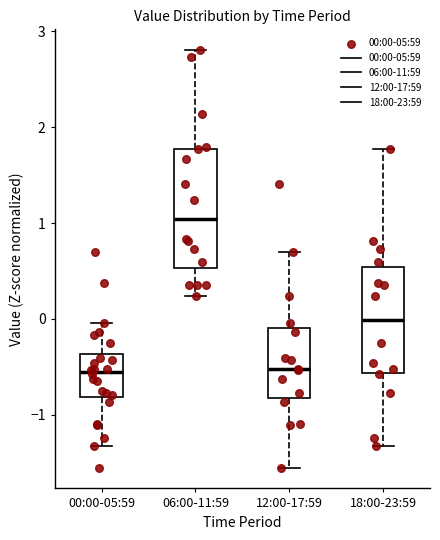

Reading left to right, transcribe this box plot: for each box, give where its median line is, the range the box spans, and where its two whiskers end, as read against the y-axis. The values are not printed on the chart, so give them approximately, as read against the axis.

00:00-05:59: median -0.6, box -0.8 to -0.4, whiskers -1.3 to 0.0
06:00-11:59: median 1.0, box 0.5 to 1.8, whiskers 0.2 to 2.8
12:00-17:59: median -0.5, box -0.8 to -0.1, whiskers -1.6 to 0.7
18:00-23:59: median 0.0, box -0.6 to 0.5, whiskers -1.3 to 1.8